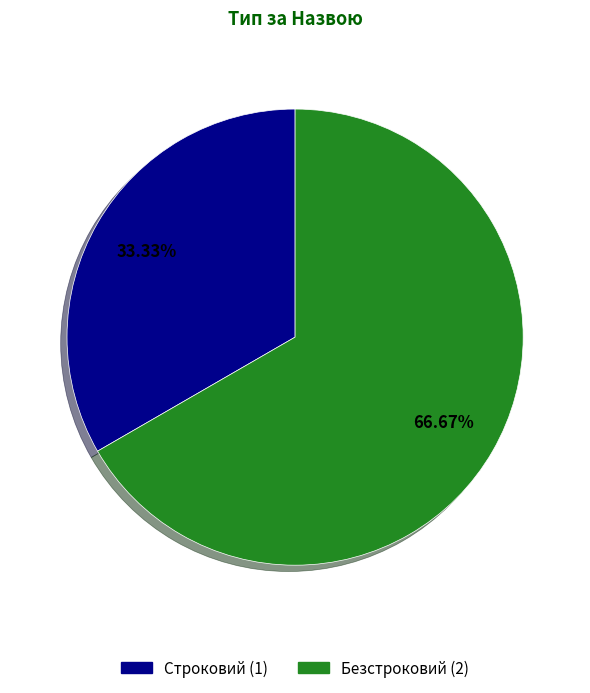

How many slices are in this pie chart?

2